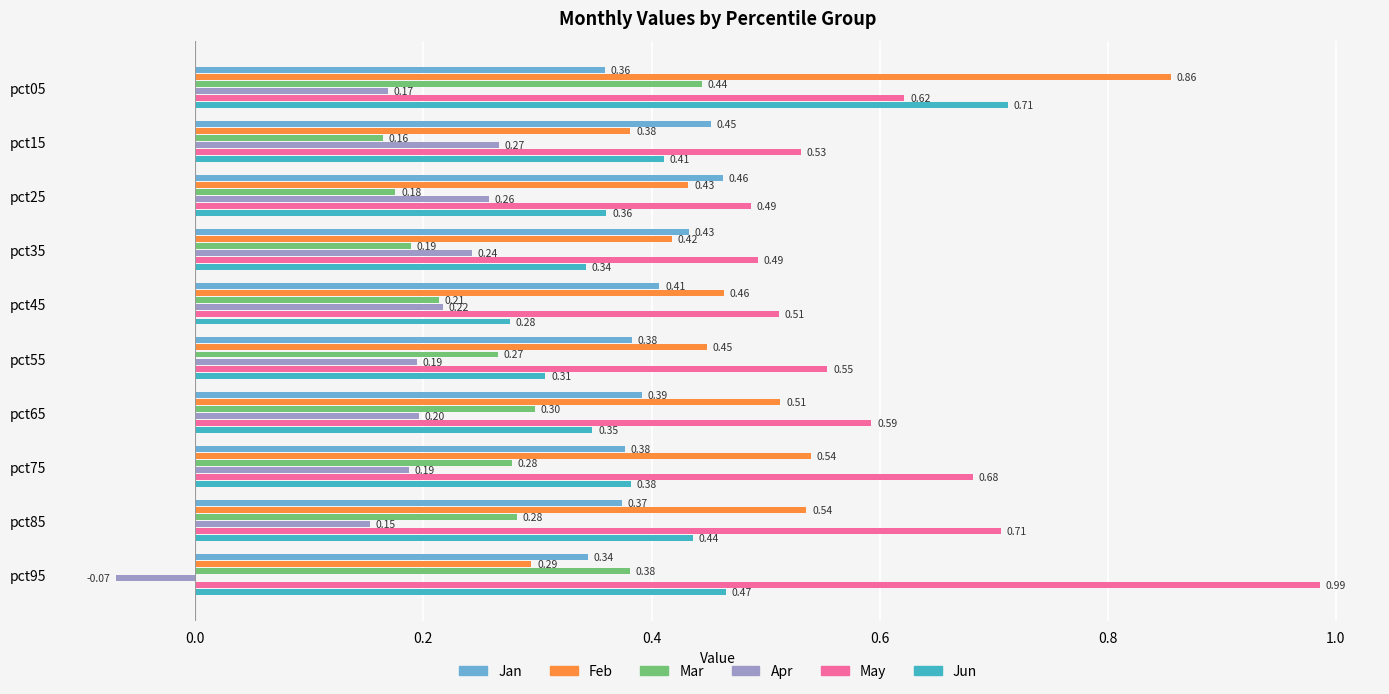

What is the average value of the Mar series?

0.3